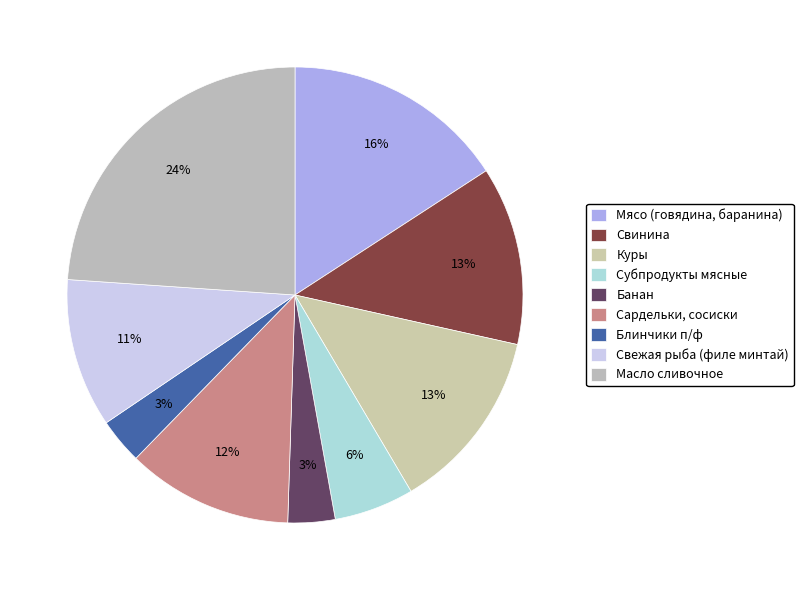

To the nearest percent, what is the combined percentage of Масло сливочное and Свежая рыба (филе минтай)?

34%